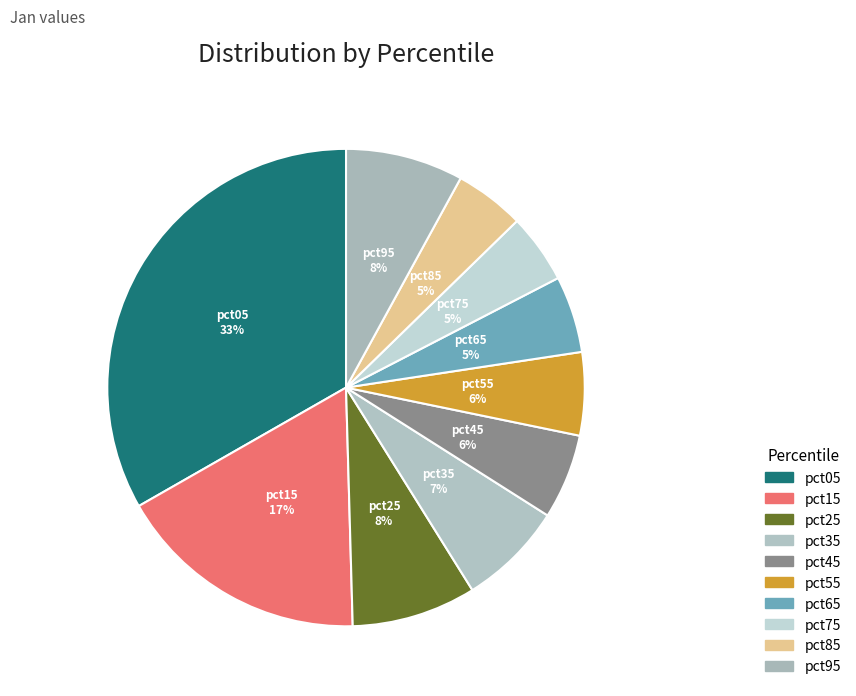

Count the number of slices in the pie.

10